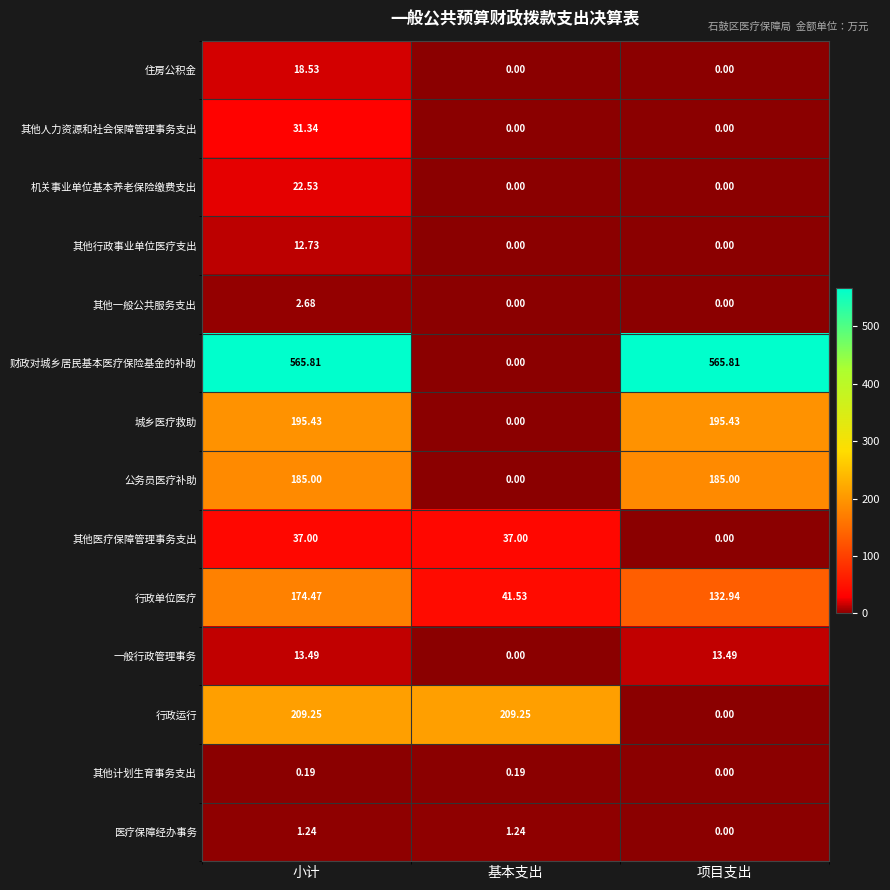

What is the greatest value displayed?

565.8